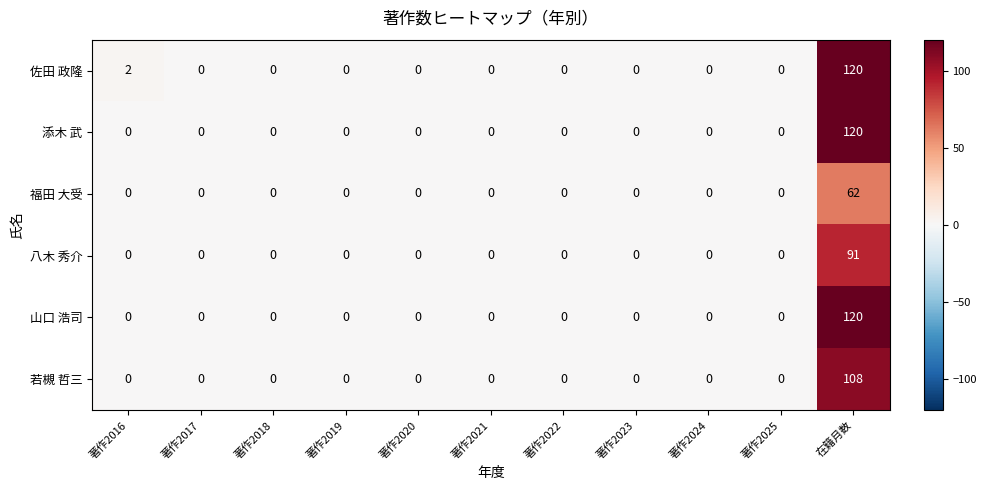

Between 著作2016 and 著作2017, which series saw the biggest shift?

佐田 政隆